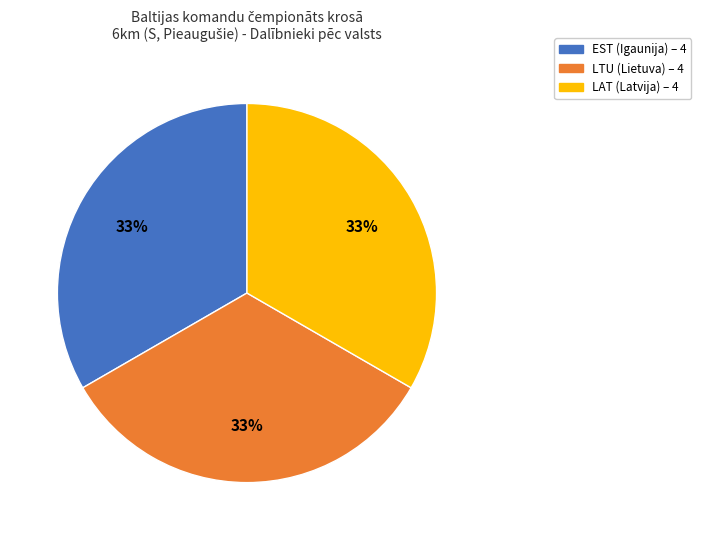

Is there any slice that represents more than half of the pie?

No